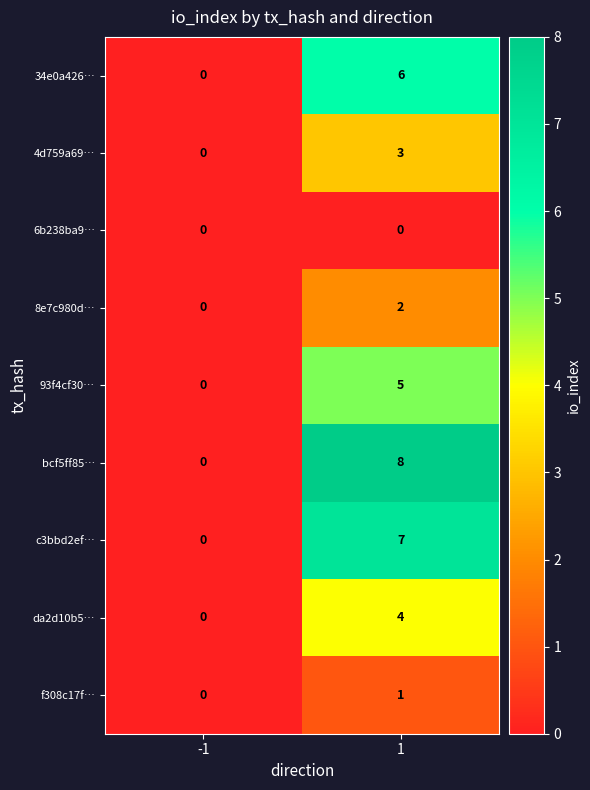

What is the sum of the 4d759a69… values at -1 and 1?

3